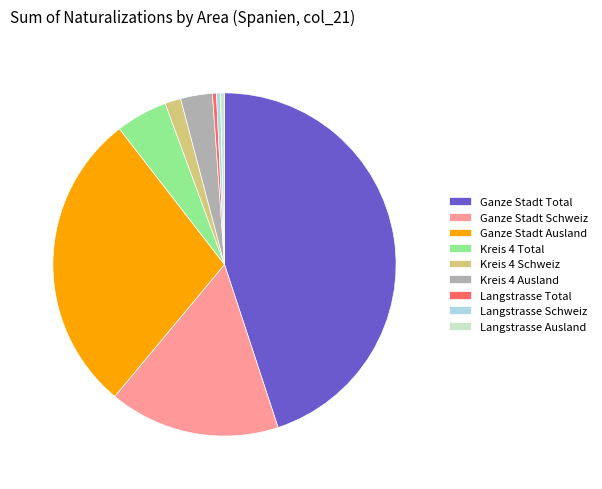

True or false: Langstrasse Total accounts for 0% of the total.

True